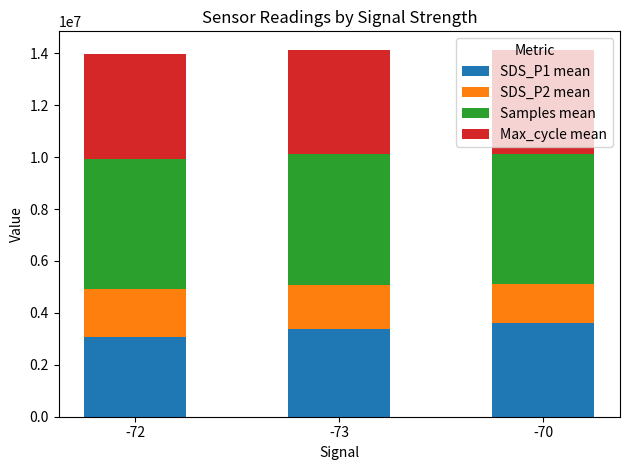

The value of SDS_P1 mean at -73 is 3393866.7. True or false?

True